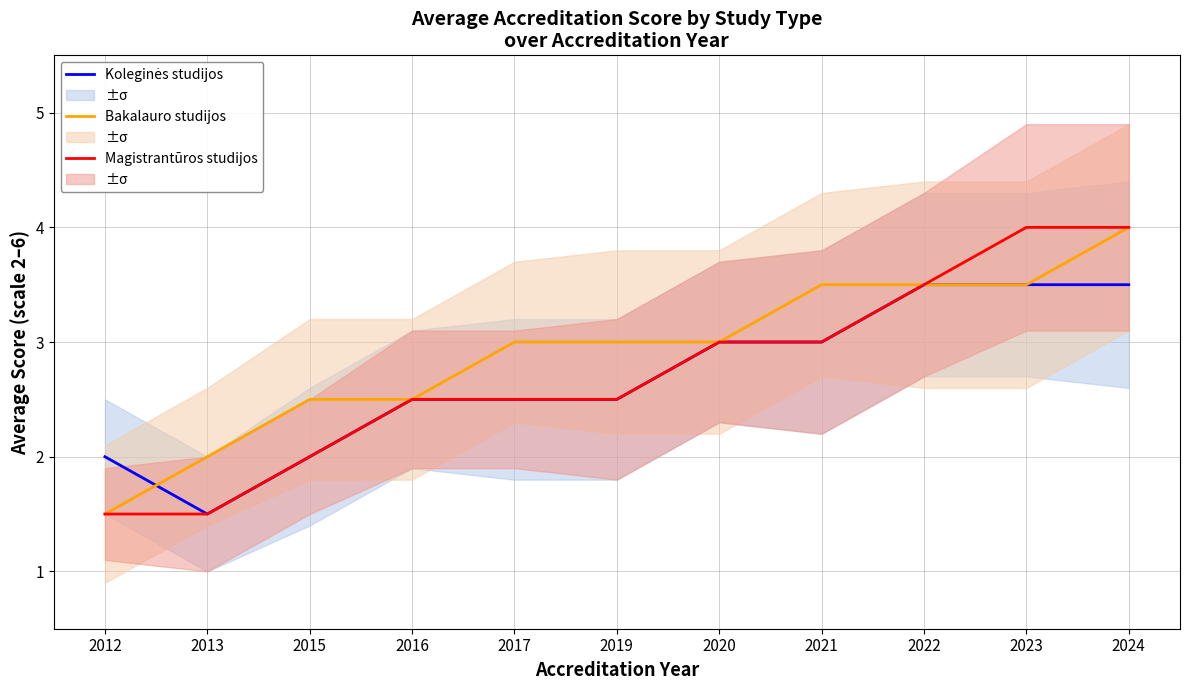

Which series has the largest range (max minus min)?

Bakalauro studijos